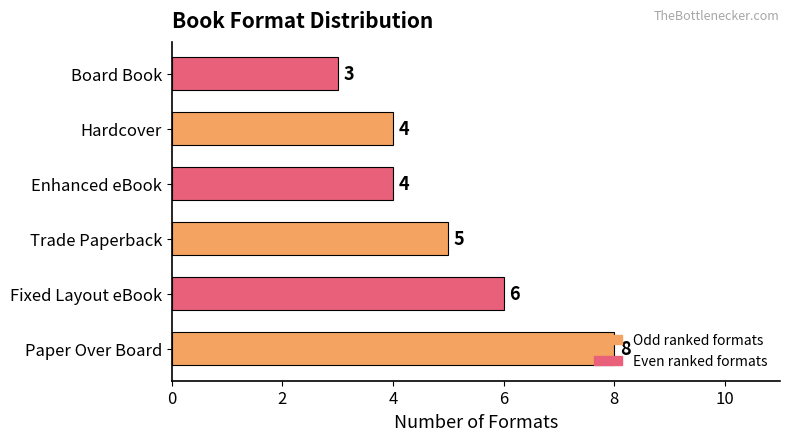

Count the number of data series in this chart.

1